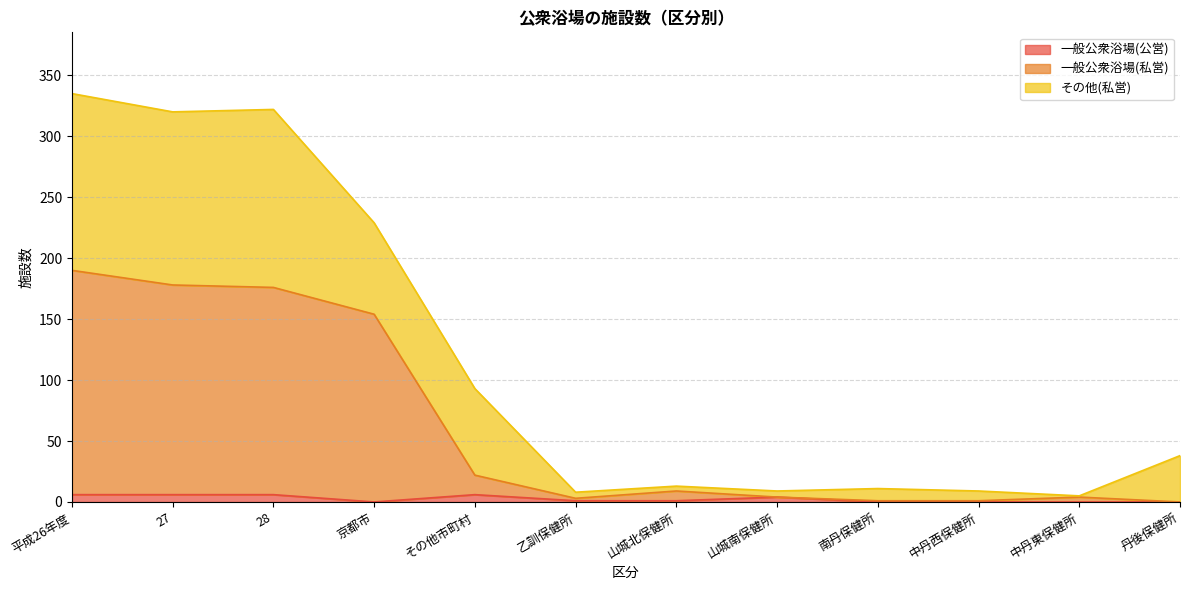

What is the difference between the maximum and minimum values in the 一般公衆浴場(公営) series?

6